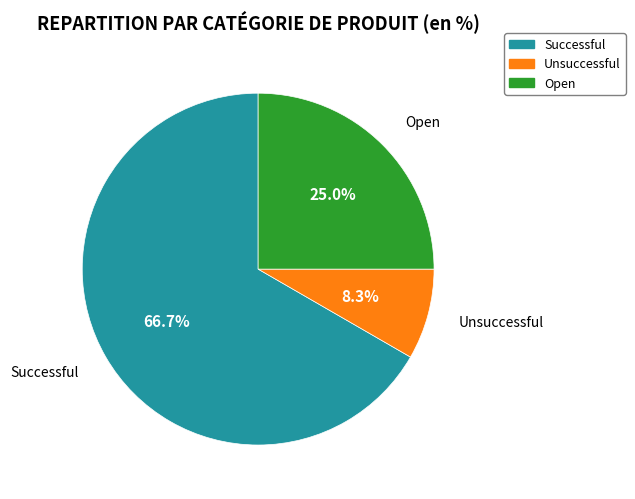

Which category has the biggest portion of the pie?

Successful